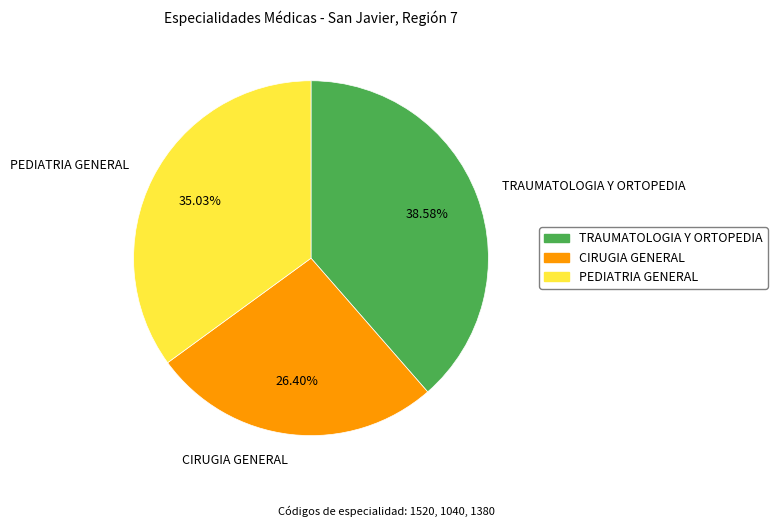

How many segments does this pie chart have?

3